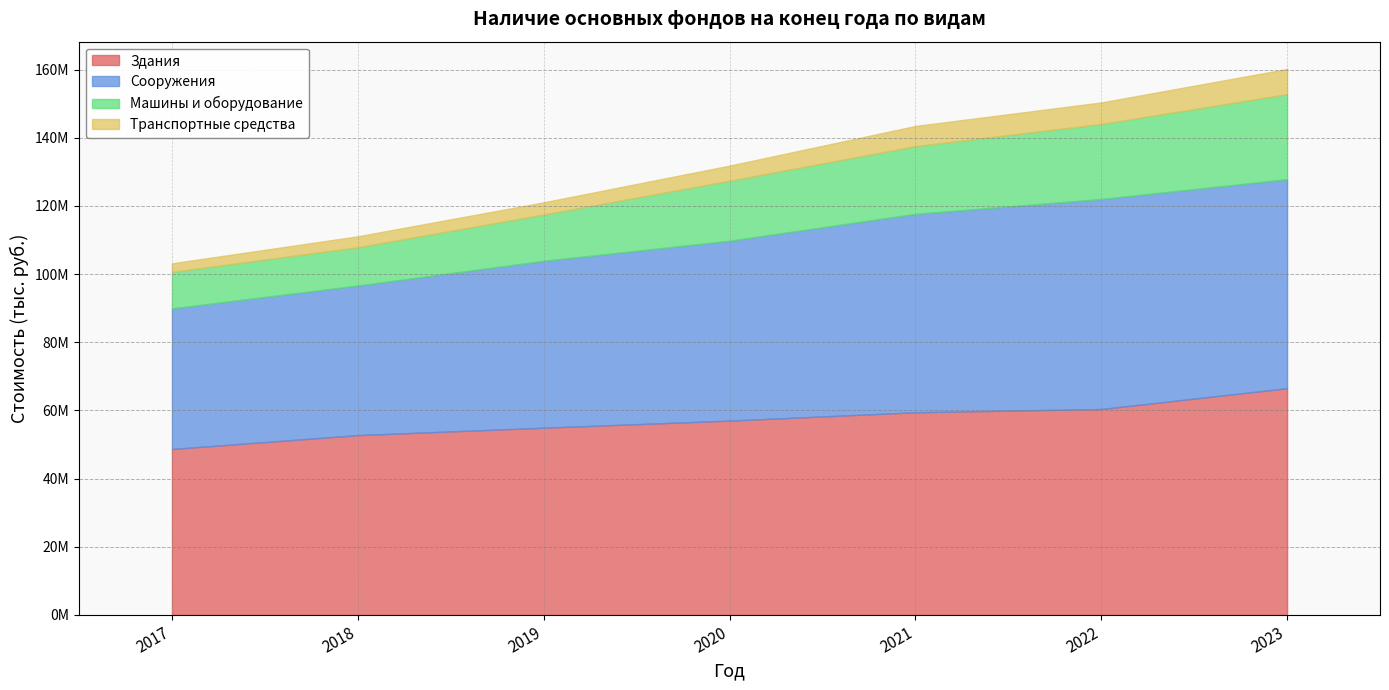

True or false: Здания and Машины и оборудование intersect in this chart.

False